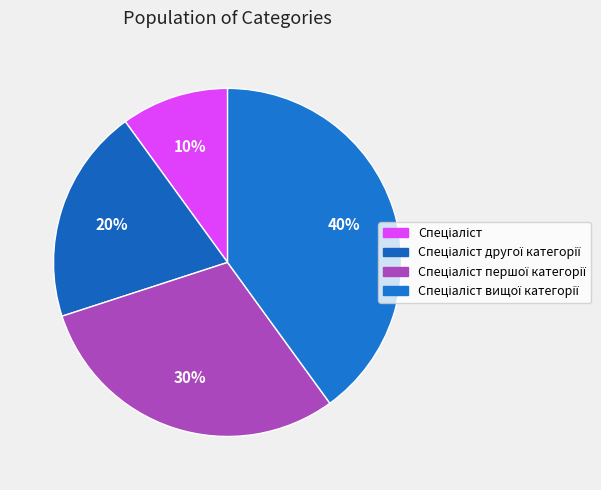

What is the smallest slice in the pie chart?

Спеціаліст